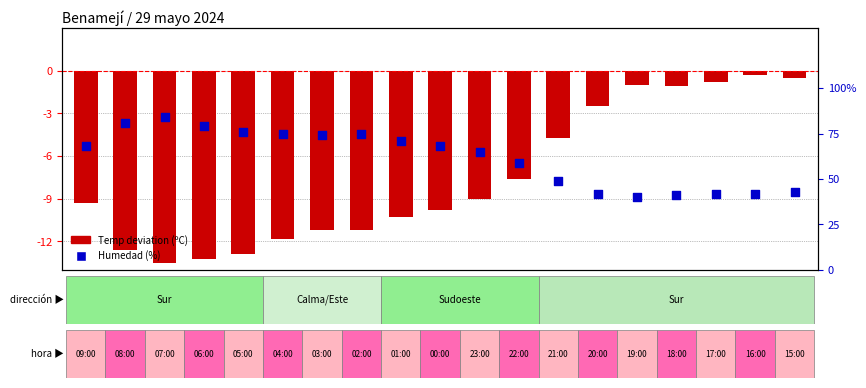

What are all the series names shown in the legend?

Temp deviation (C), Humedad (%)